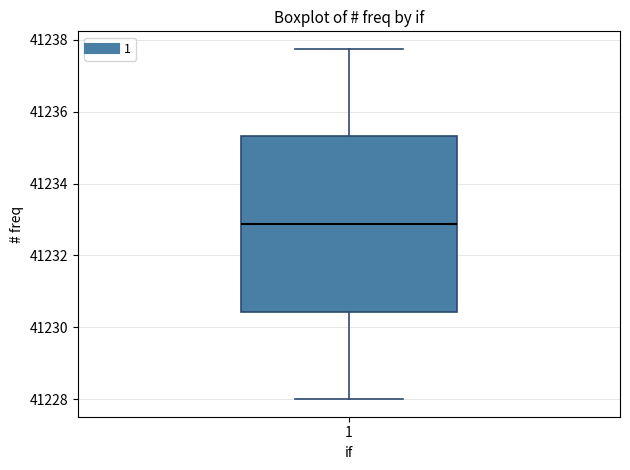

Read this box plot against the y-axis: the position of the median line, the range covered by the box, and the ends of both whiskers. The values are not printed on the chart, so give them approximately, as read against the axis.

median 41232.8, box 41230.4 to 41235.4, whiskers 41228.0 to 41237.8